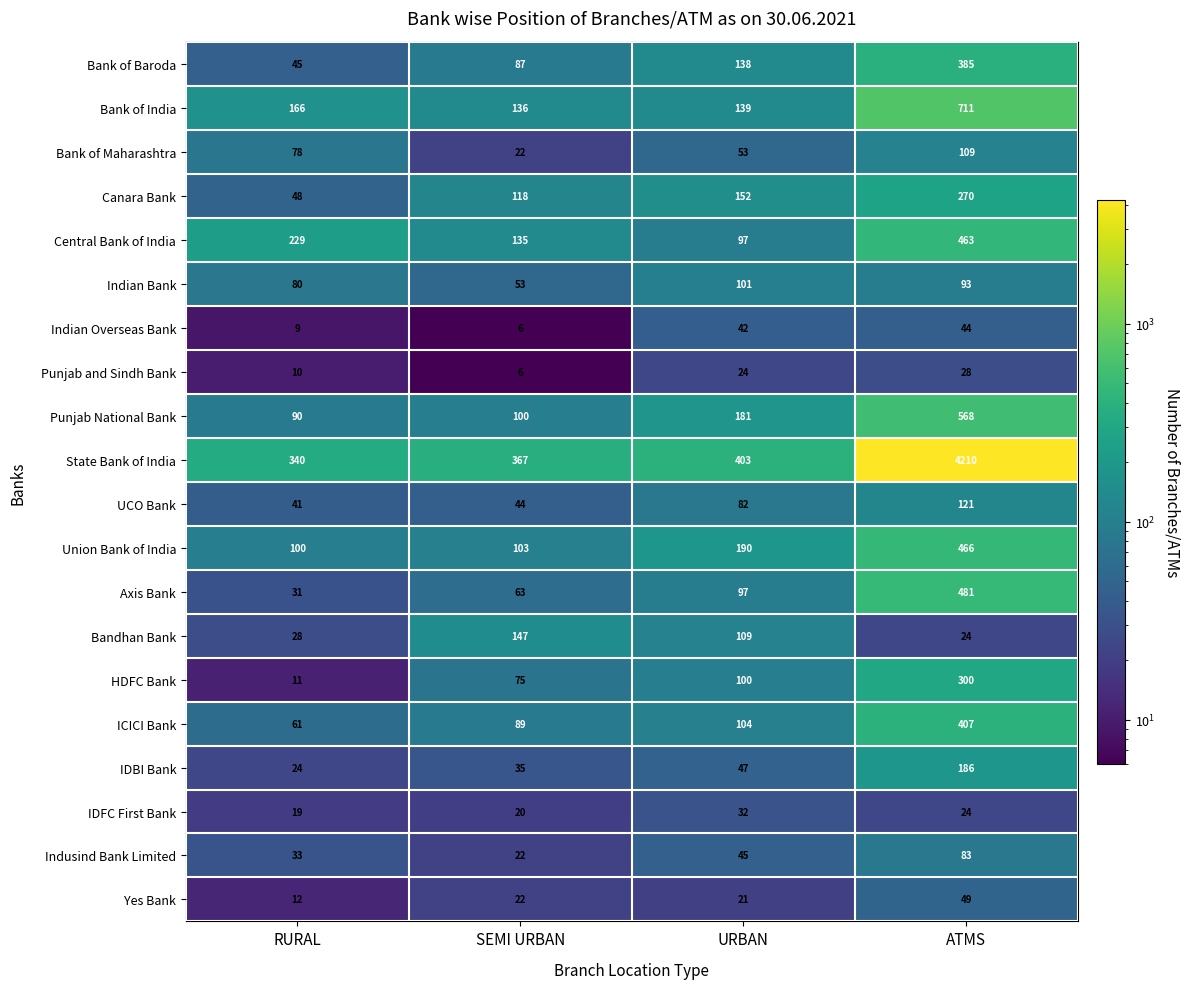

How many distinct data groups are displayed?

20